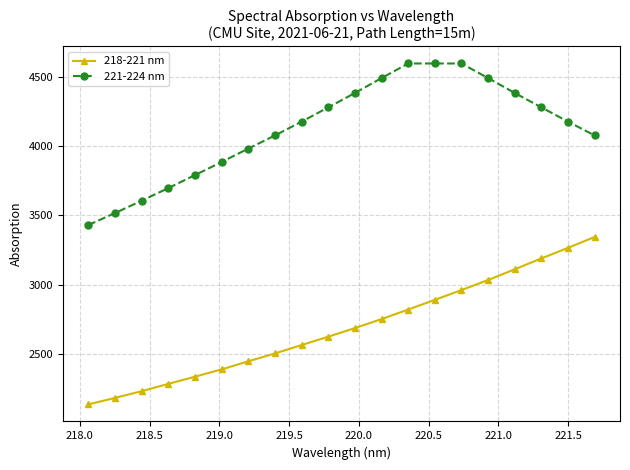

Which series has the largest total across all categories?

221-224 nm